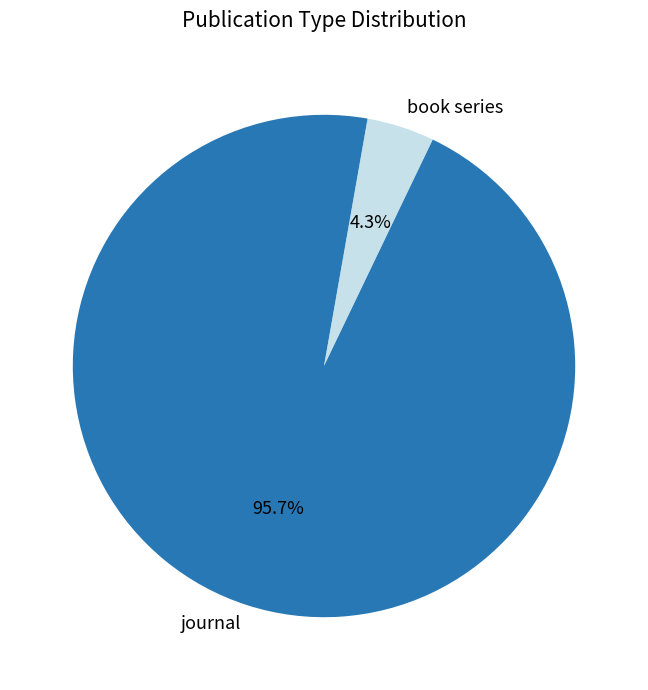

Count the number of slices in the pie.

2